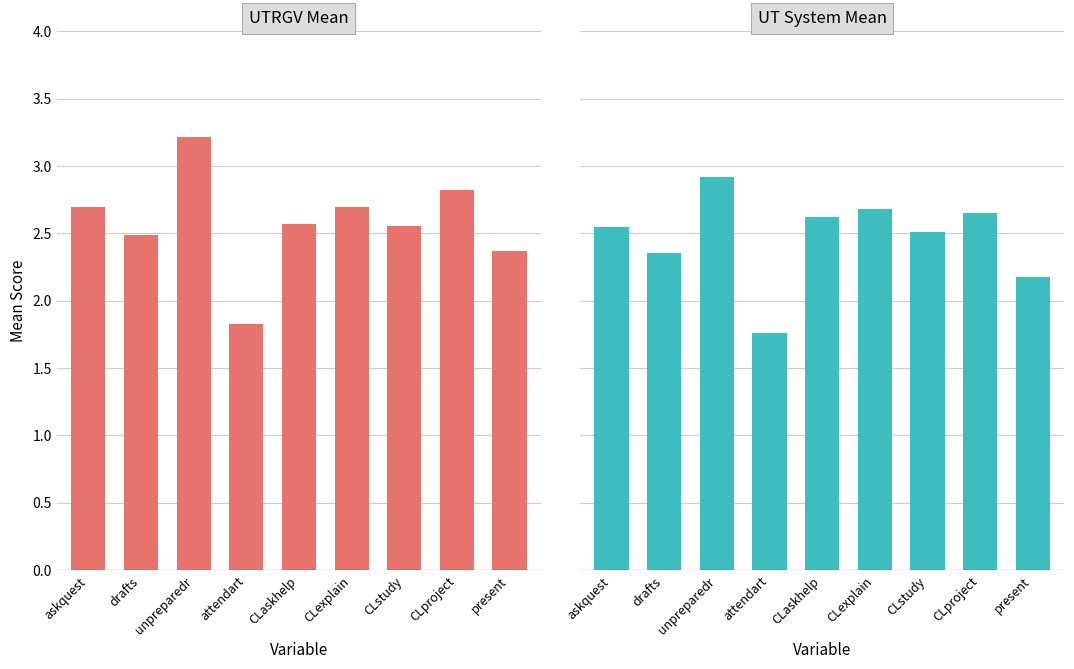

What is the difference between the UTRGV Mean values at askquest and CLaskhelp?

0.1